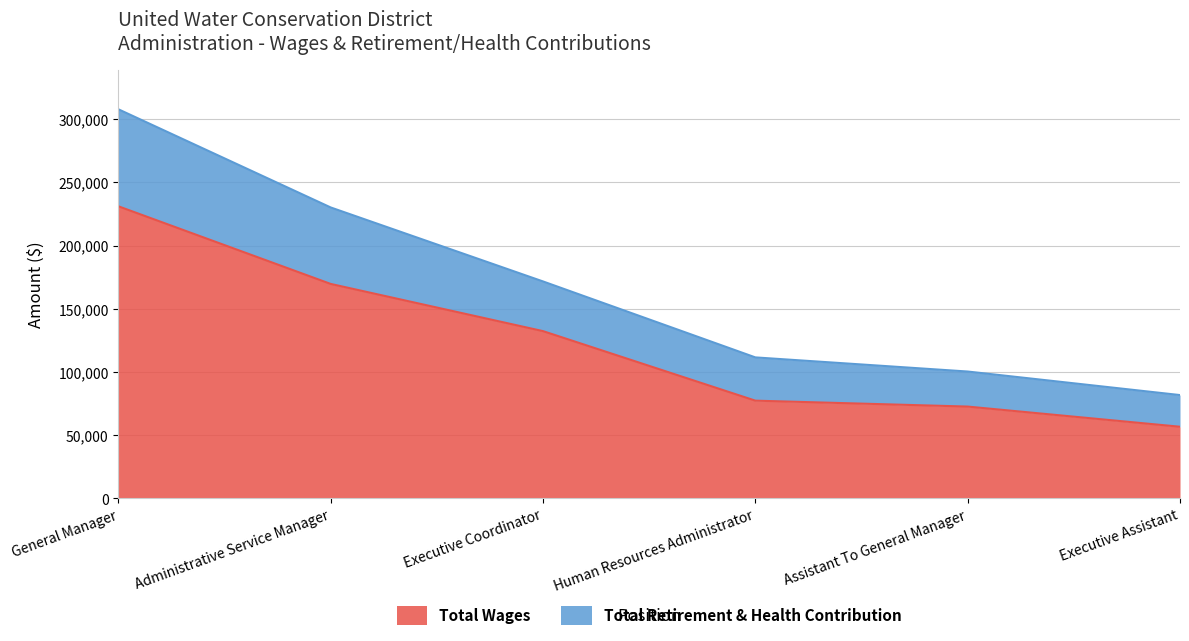

What is the difference between the highest and lowest values at Administrative Service Manager?

60513